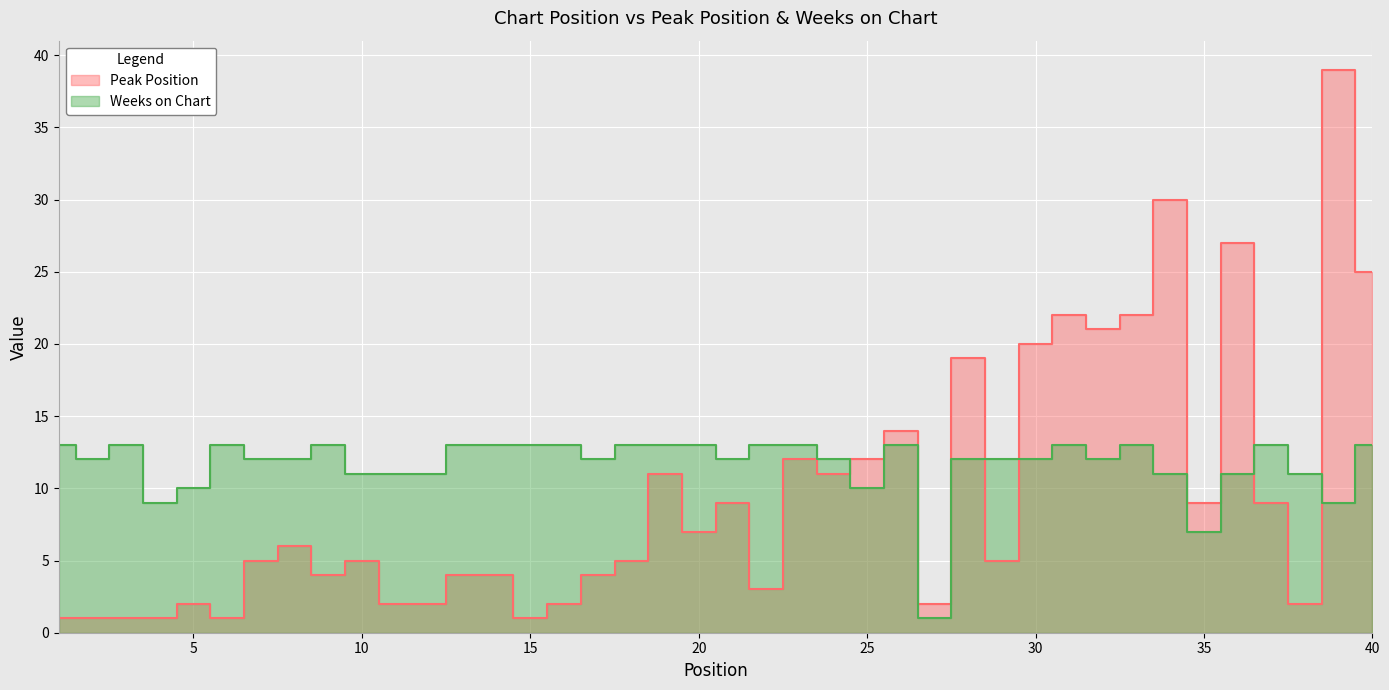

Is it true that Peak Position equals 5 at 26?

False